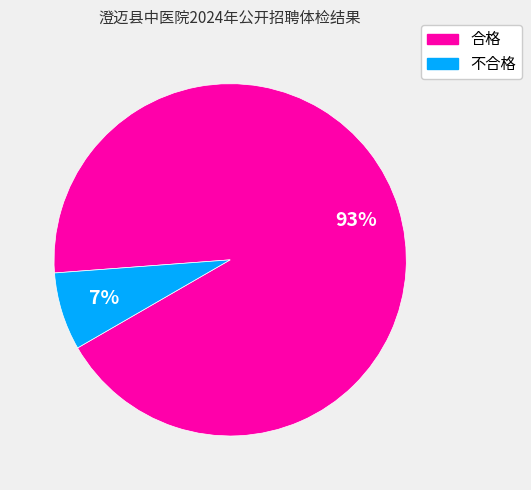

Which slice represents more than half of the pie?

合格